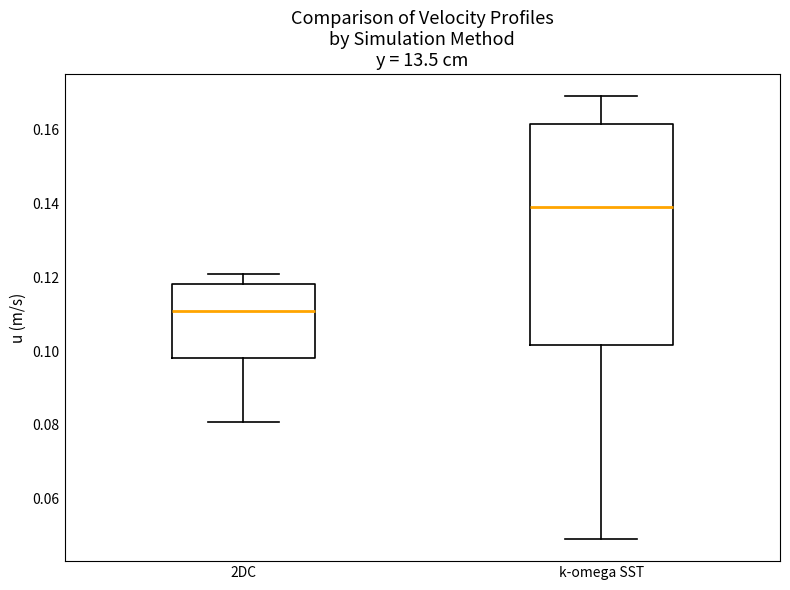

Which box has the lowest median line?

2DC